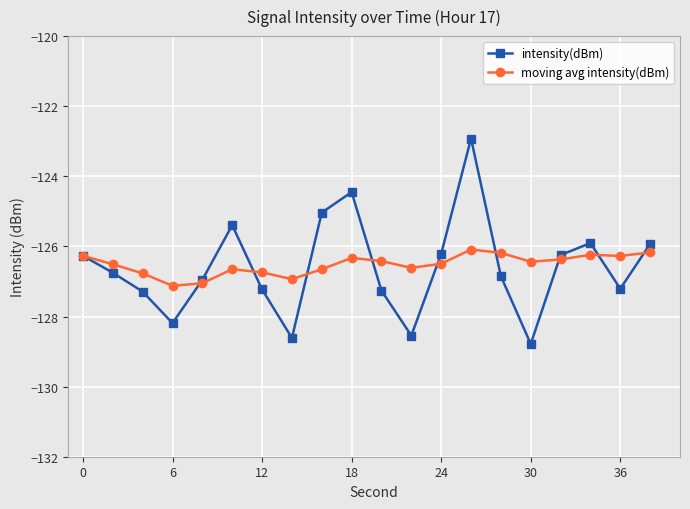

What is the value of the intensity(dBm) point at the 12th from the left?

-128.5